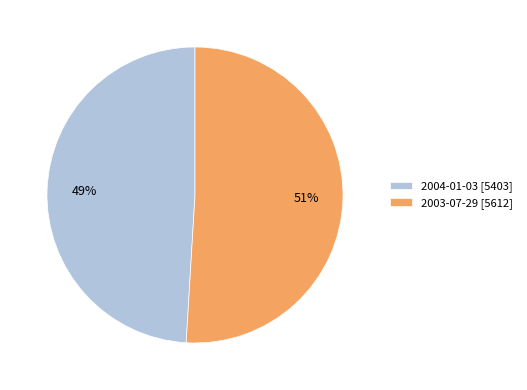

To the nearest percent, what is the difference between the 2004-01-03 and 2003-07-29 slice percentages?

2%